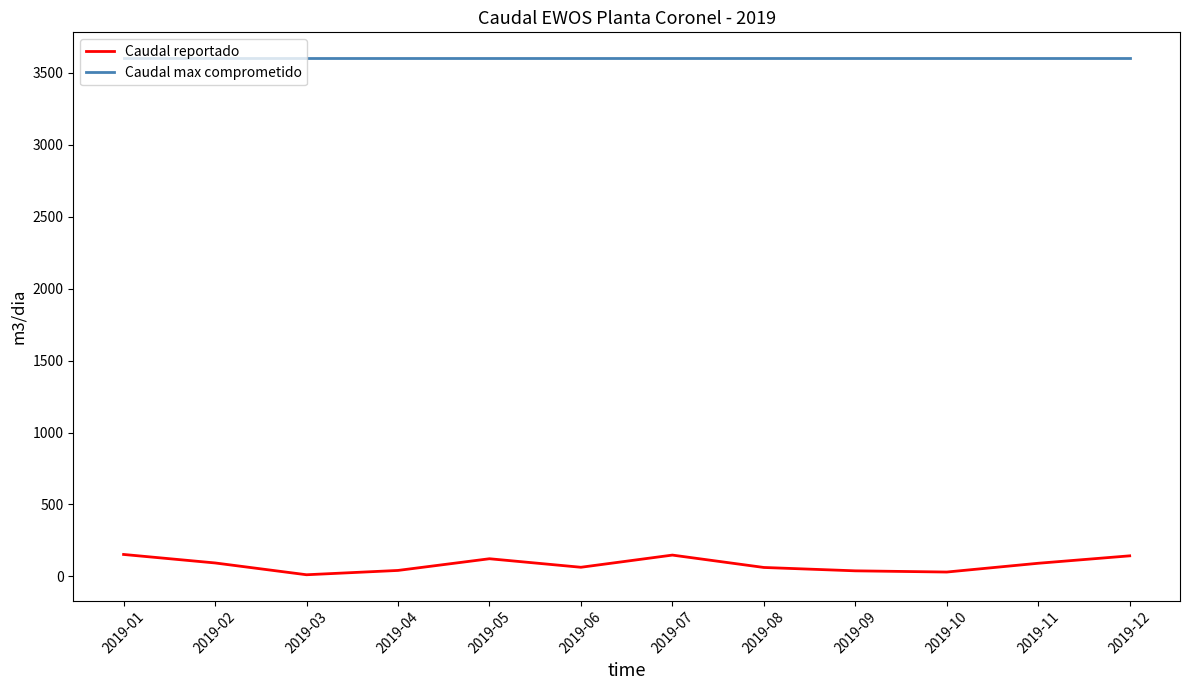

The value of Caudal max comprometido at 2019-02 is 3600.0. True or false?

True